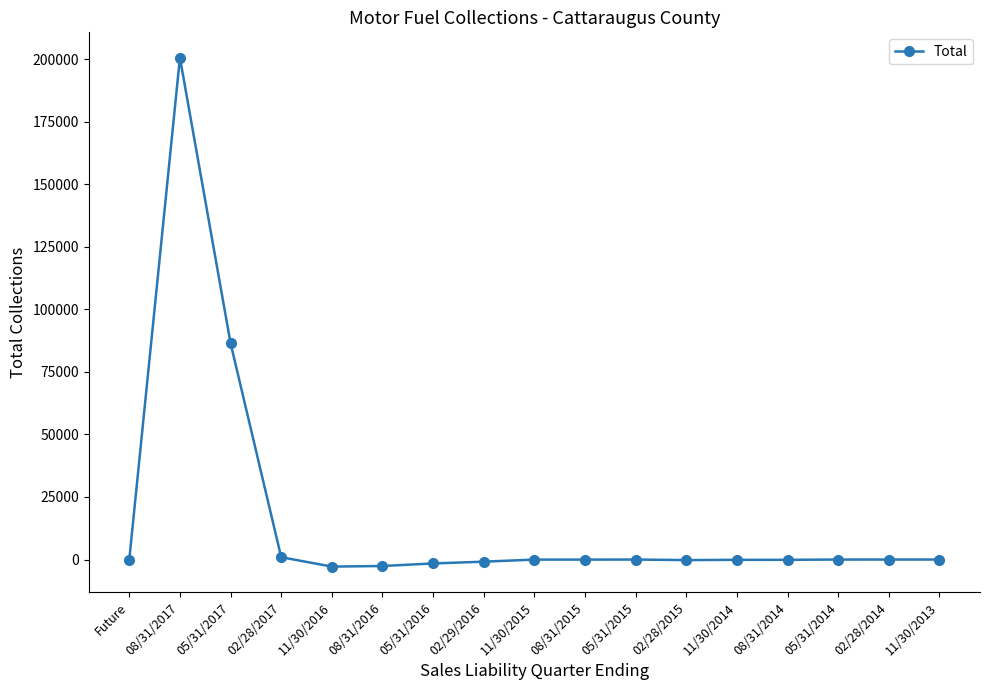

What is the greatest value displayed?

200500.1